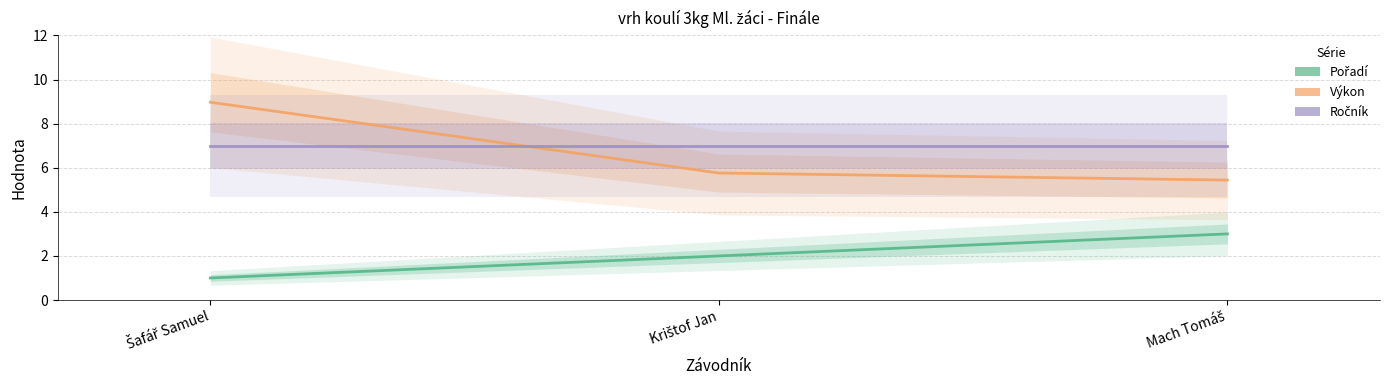

What is the spread (max minus min) of values at Krištof Jan?

5.0